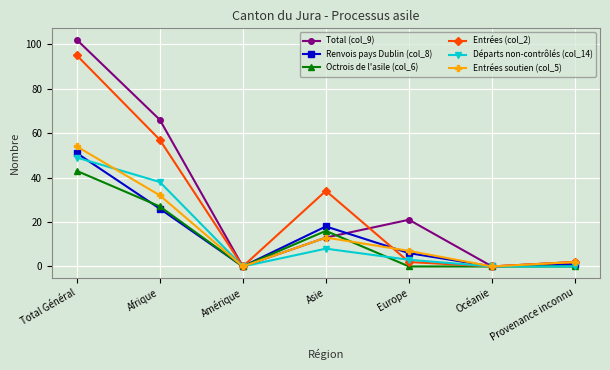

Which series has the widest spread of values?

Total (col_9)